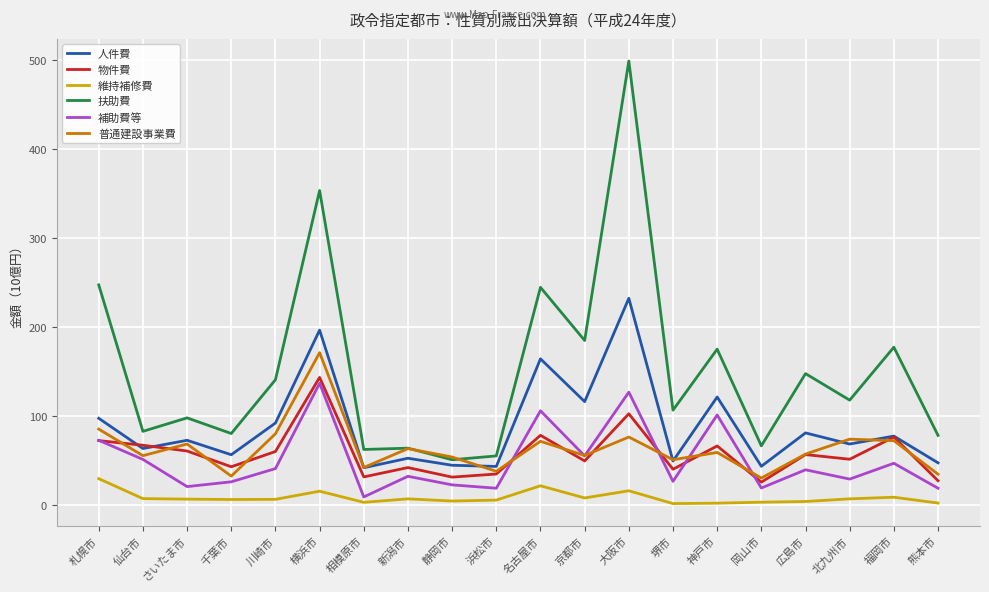

True or false: 扶助費 and 物件費 intersect in this chart.

False